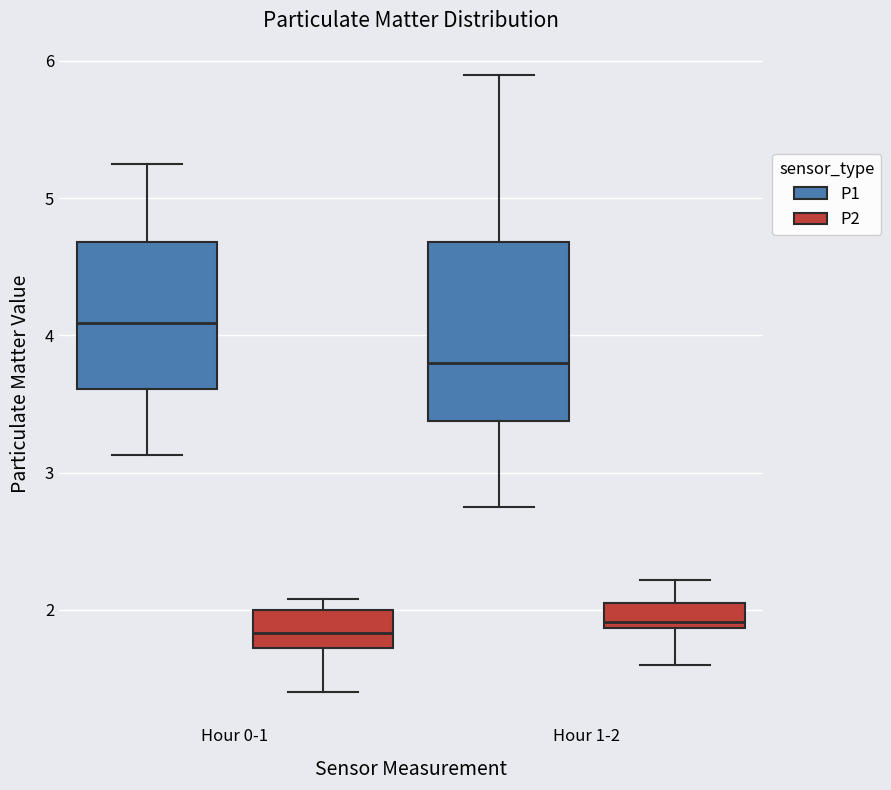

Where is the lower edge of the box for Hour 1-2 (P1) on the y-axis? The values are not printed on the chart, so give them approximately, as read against the axis.

3.4